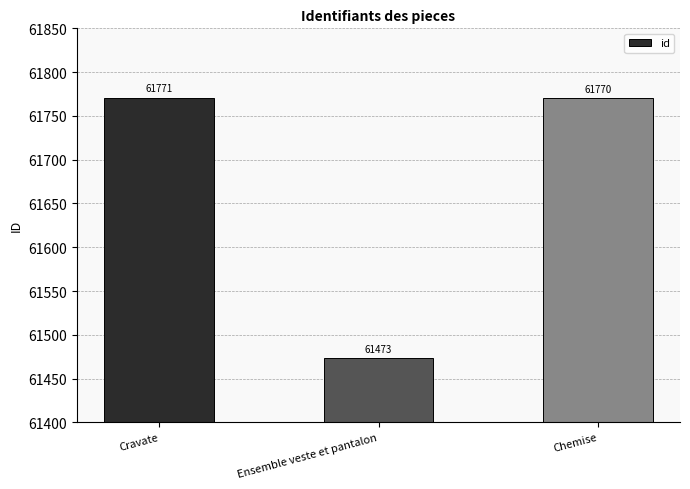

What is the change in value from Cravate to Ensemble veste et pantalon?

-298